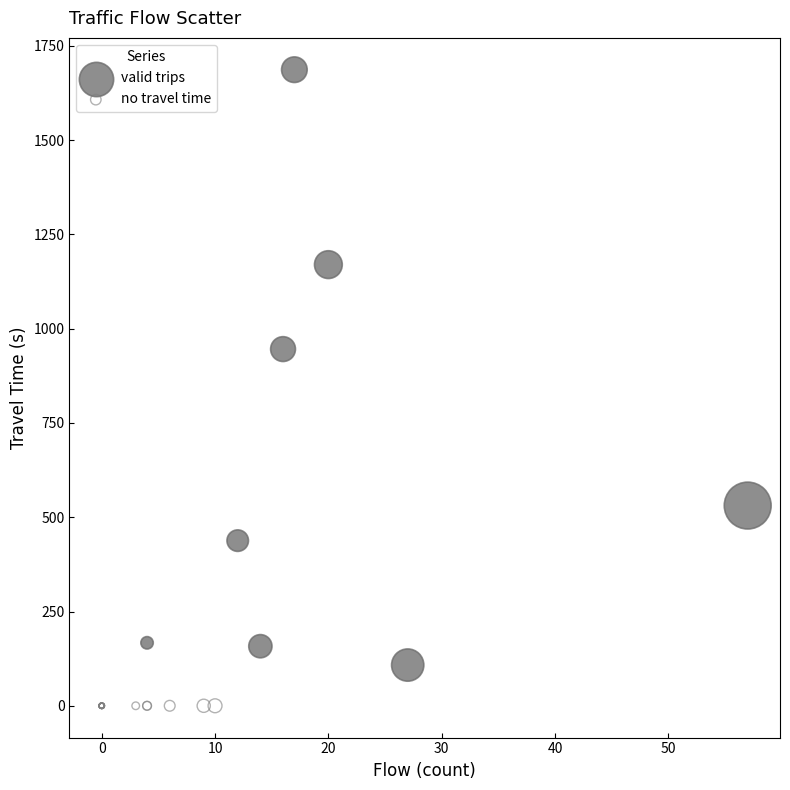

What are all the series names shown in the legend?

valid trips, no travel time